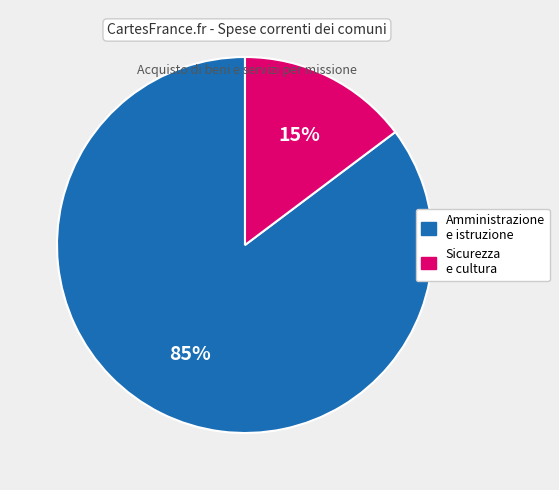

Count the number of slices in the pie.

2